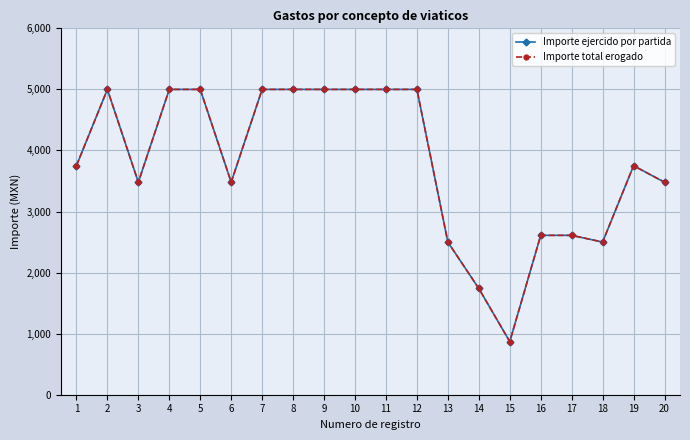

At which category does Importe total erogado reach its first local valley?

3